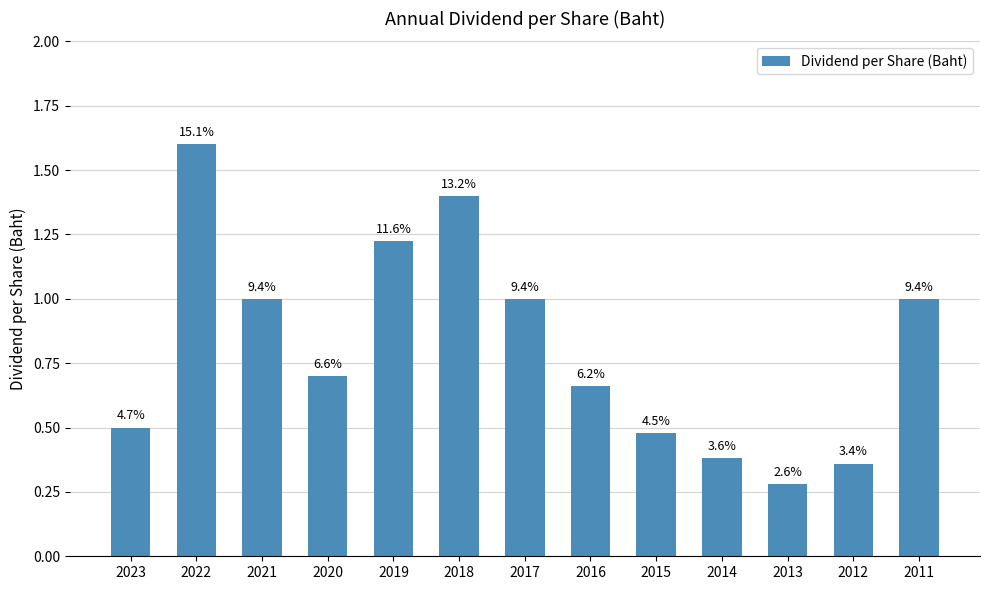

True or false: the data shows 2.5 at 2022.

False